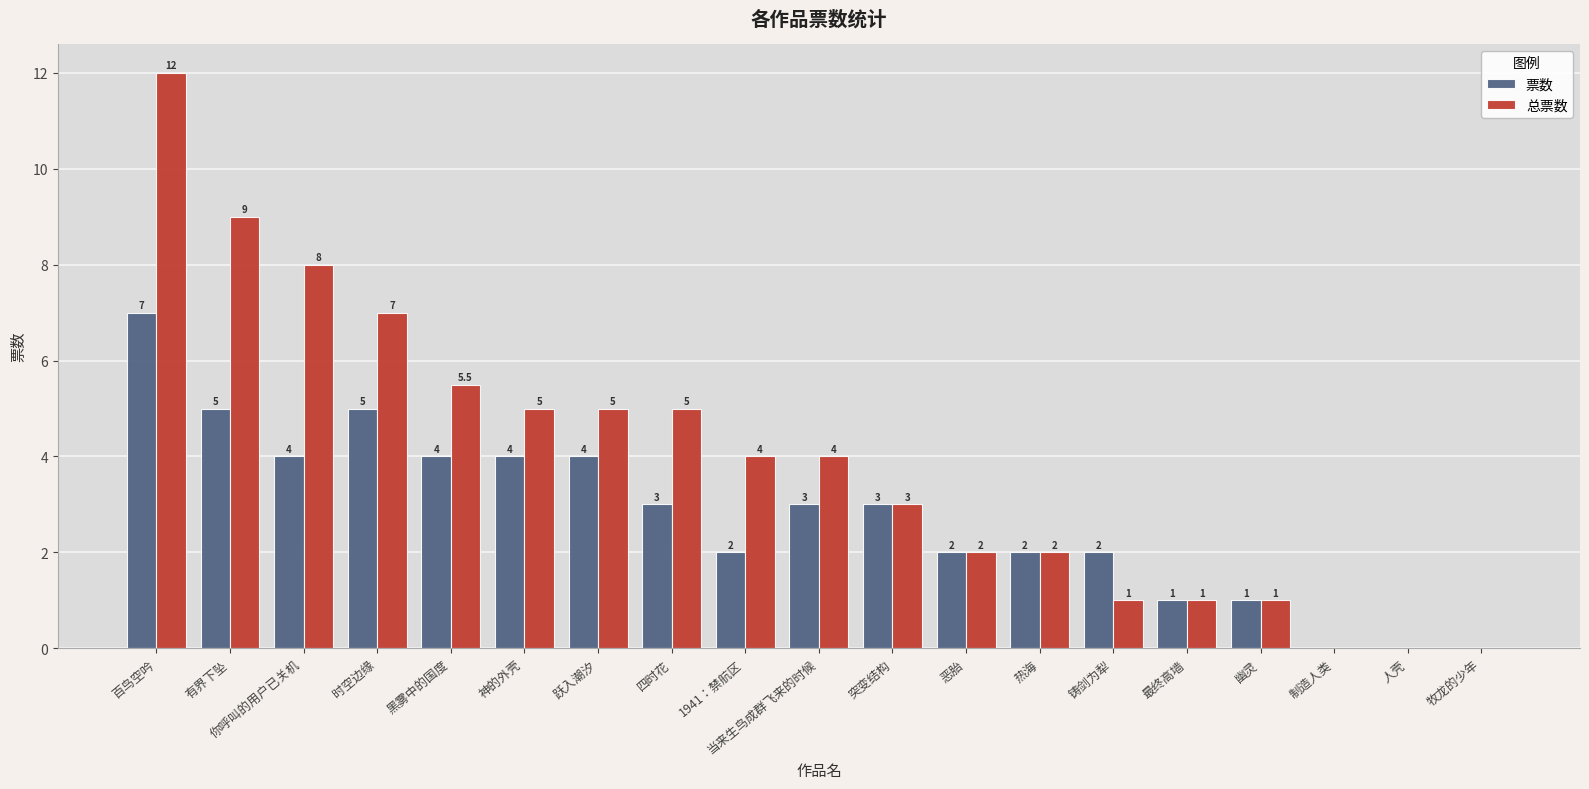

What is the total value across all series at 最终高墙?

2.0